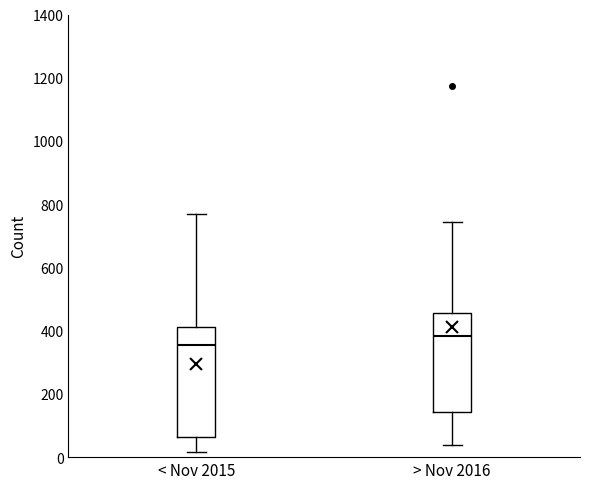

Where is the upper edge of the box for > Nov 2016 on the y-axis? The values are not printed on the chart, so give them approximately, as read against the axis.

460